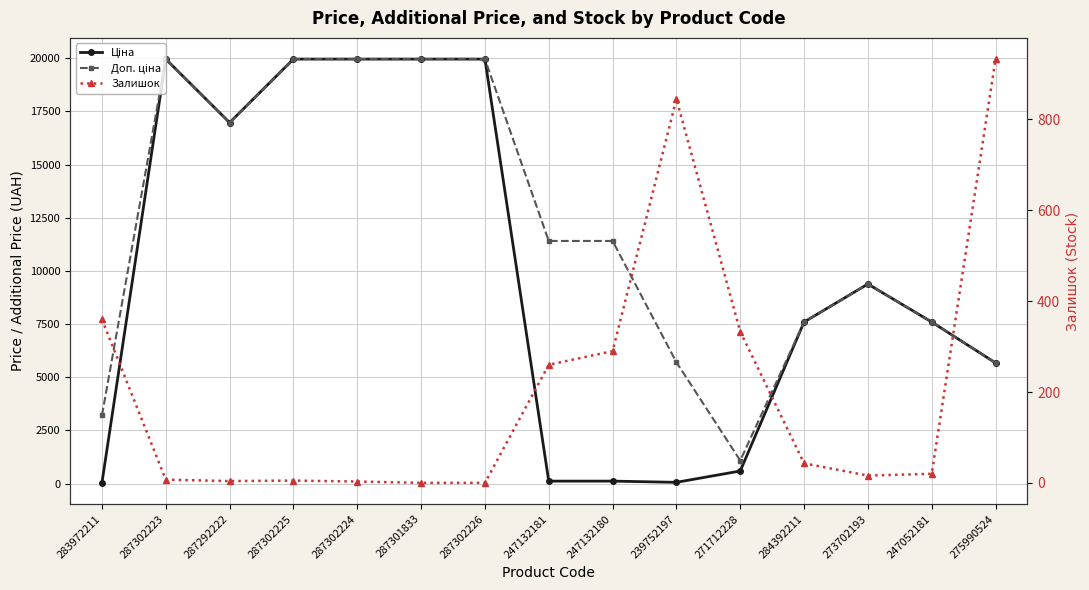

In Ціна, how many points are lower than both neighbors (excluding endpoints)?

2